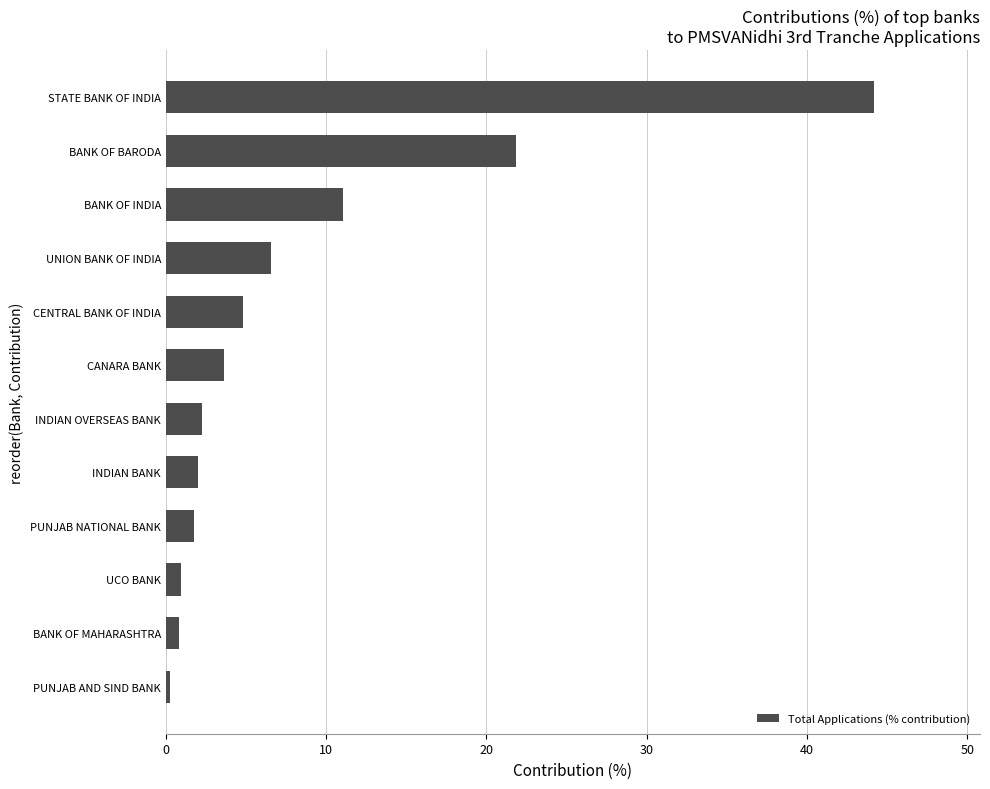

True or false: the data shows 7.0 at CENTRAL BANK OF INDIA.

False